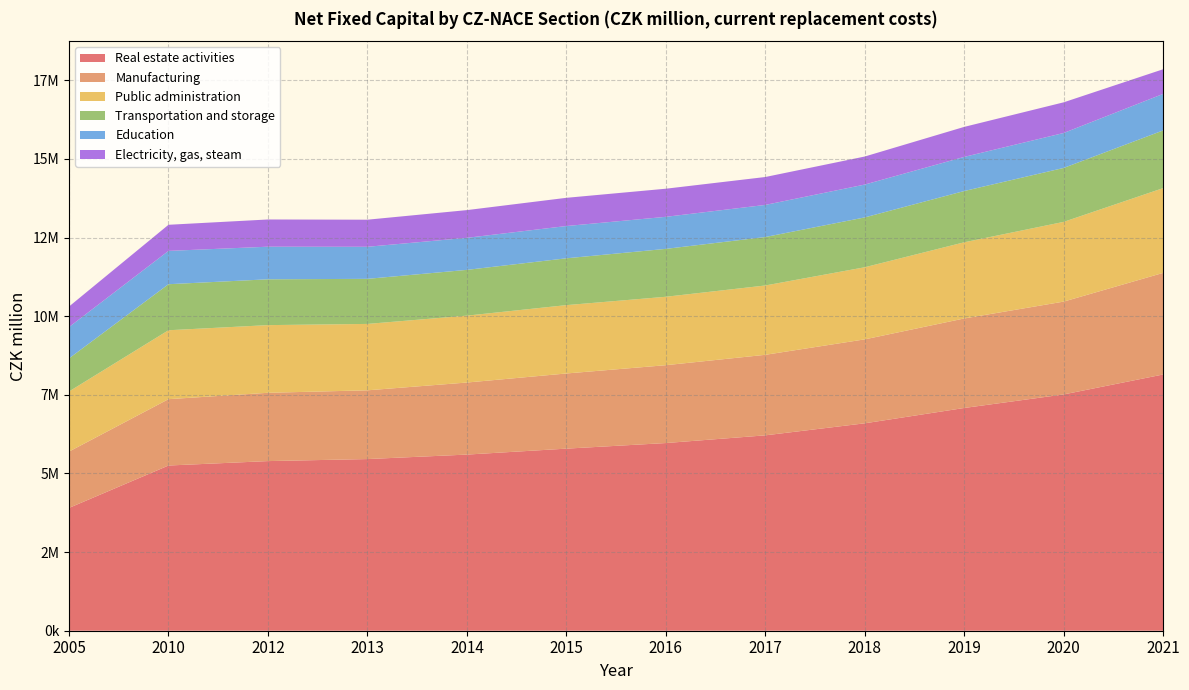

Reading right to left, what are all the values shown in this chart?

Real estate activities: 8147819	7513349	7082567	6595027	6212655	5967751	5789645	5600612	5458285	5393790	5253109	3904940
Manufacturing: 3229948	2951620	2846307	2669337	2560379	2475435	2389961	2291049	2185934	2171793	2109864	1791134
Public administration: 2695618	2535139	2422011	2292865	2204573	2175539	2173279	2126922	2111249	2151607	2191264	1911513
Transportation and storage: 1834353	1714899	1630206	1584612	1540570	1522888	1488988	1455305	1433117	1457112	1463888	1052047
Education: 1161335	1111652	1085011	1044790	1020997	1019125	1026066	1019112	1019419	1036412	1059342	996143
Electricity, gas, steam: 784046	974915	954334	891434	887642	893955	897232	881519	861457	865732	830331	652713